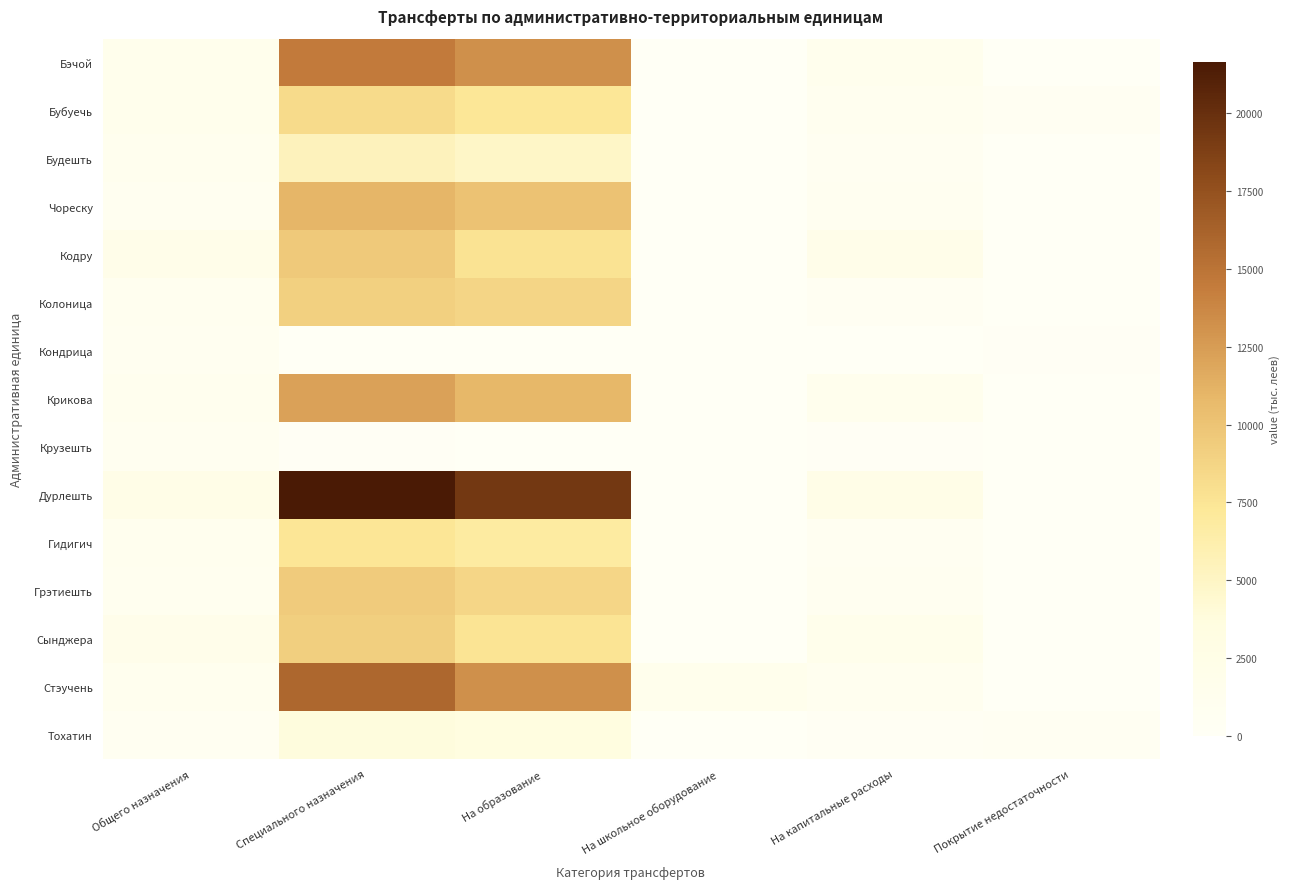

Count the number of categories in the chart.

6